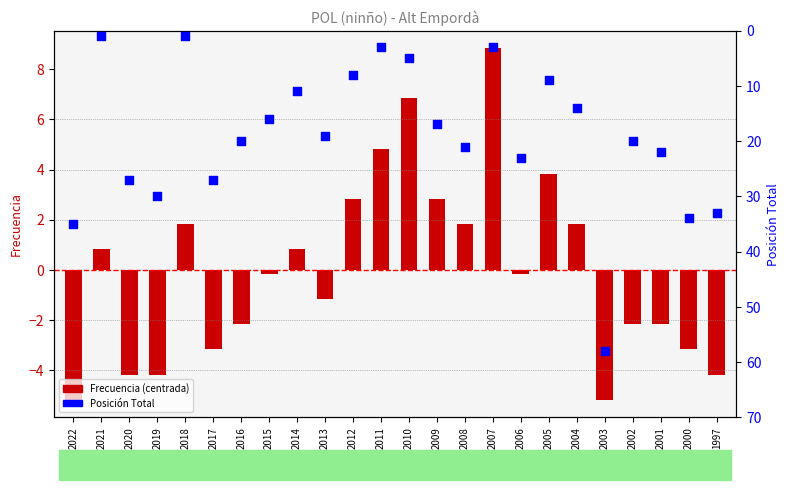

What are all the series names shown in the legend?

Frecuencia (centrada), Posición Total